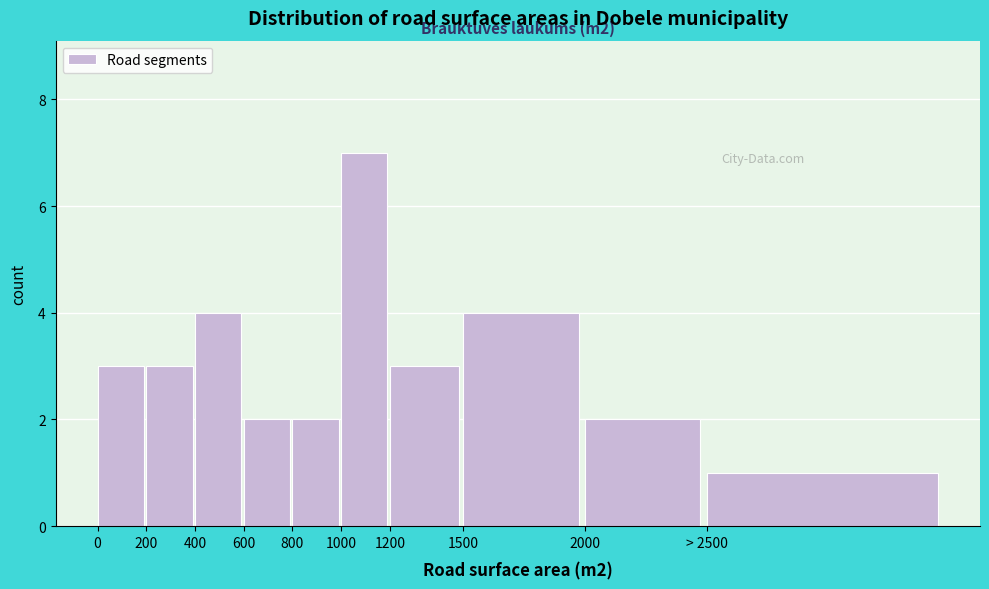

Reading left to right, what are all the values shown in this chart?

3	3	4	2	2	7	3	4	2	1